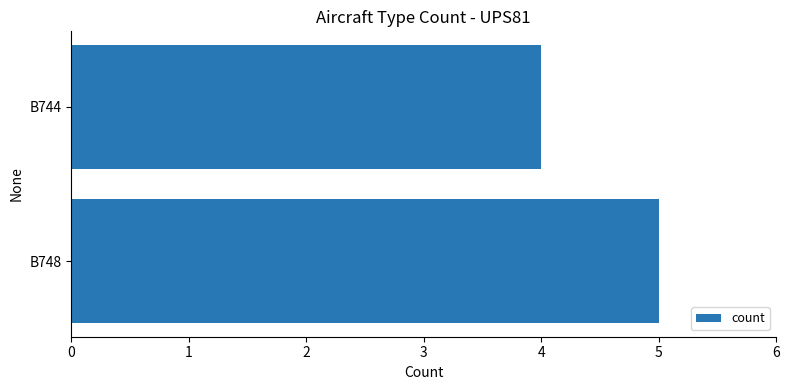

True or false: the data shows 2 at B748.

False